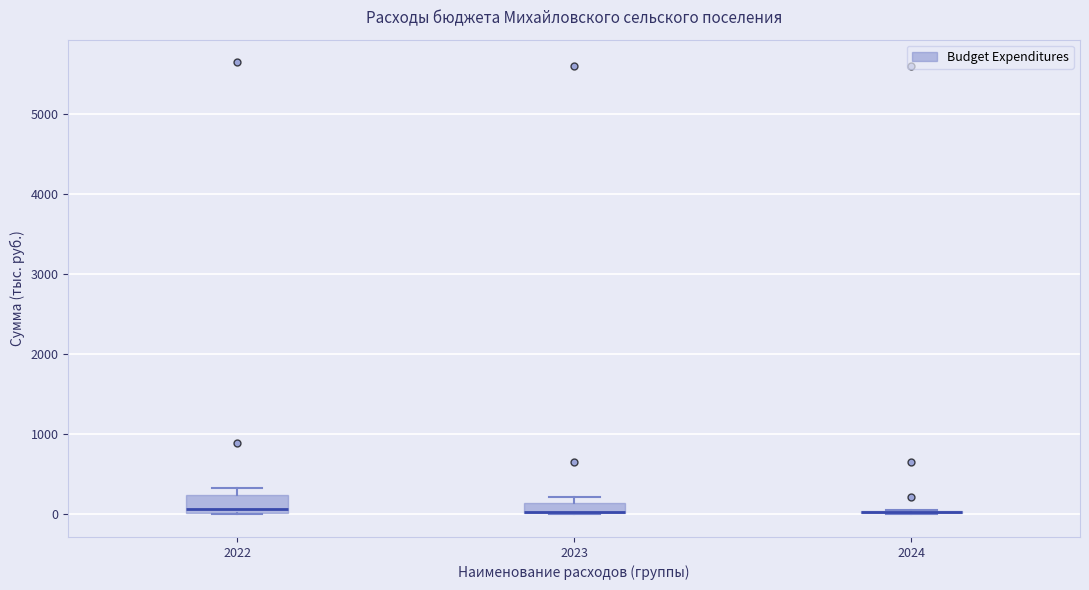

Where is the upper edge of the box at x = 2023 on the y-axis? The values are not printed on the chart, so give them approximately, as read against the axis.

100